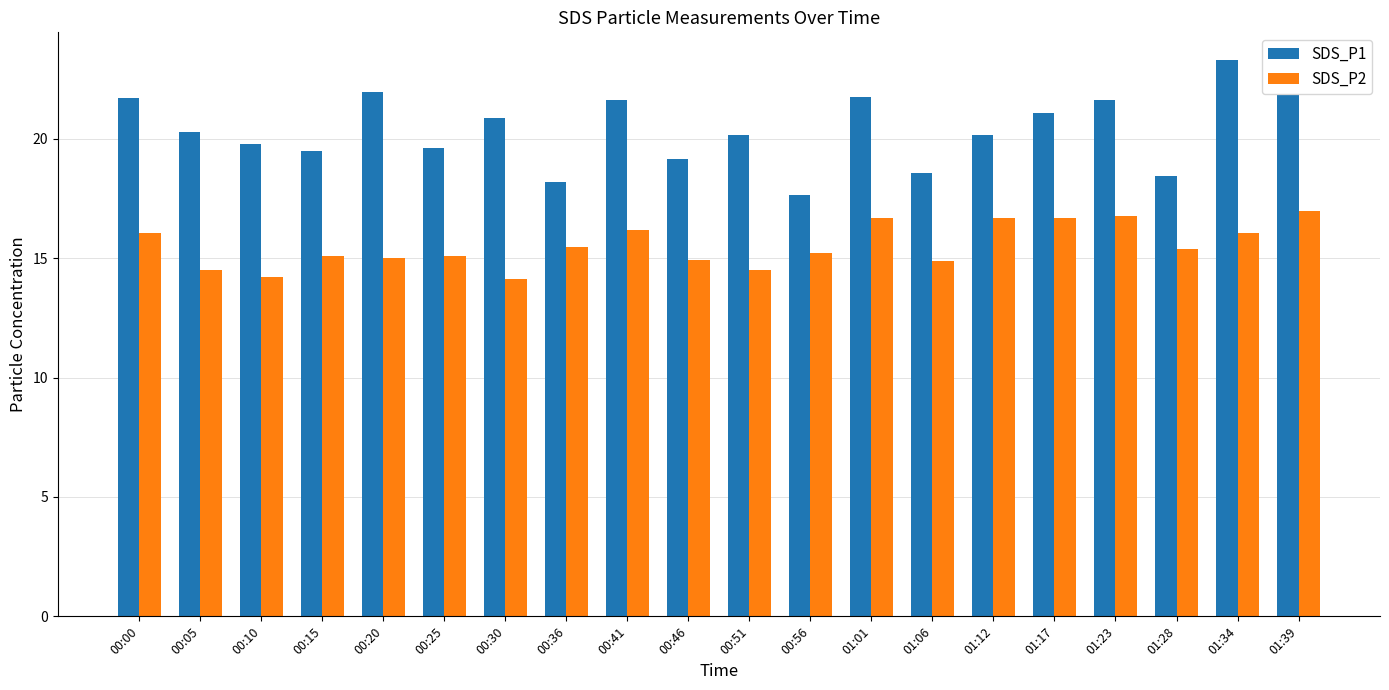

What are all the series names shown in the legend?

SDS_P1, SDS_P2